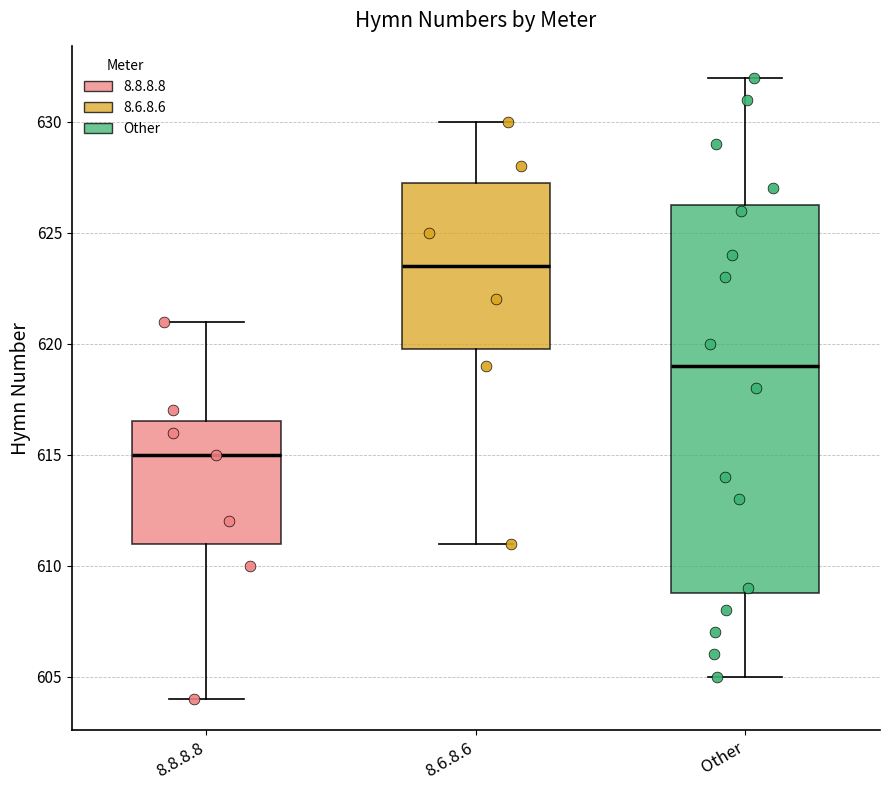

Reading left to right, transcribe this box plot: for each box, give where its median line is, the range the box spans, and where its two whiskers end, as read against the y-axis. The values are not printed on the chart, so give them approximately, as read against the axis.

8.8.8.8: median 615.0, box 611.0 to 616.5, whiskers 604.0 to 621.0
8.6.8.6: median 623.5, box 620.0 to 627.5, whiskers 611.0 to 630.0
Other: median 619.0, box 609.0 to 626.5, whiskers 605.0 to 632.0